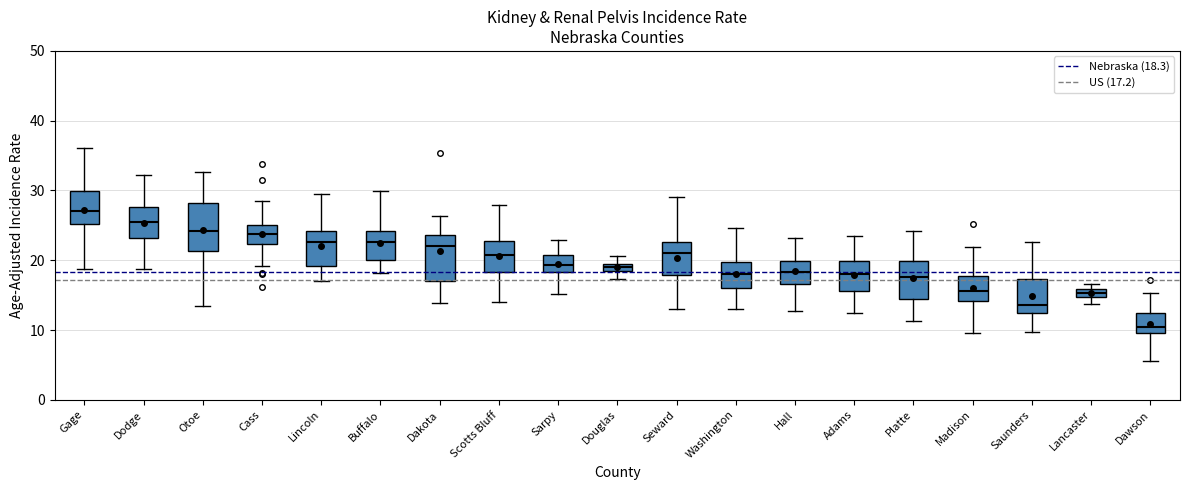

Where does the median line of the box for Seward sit on the y-axis? The values are not printed on the chart, so give them approximately, as read against the axis.

21